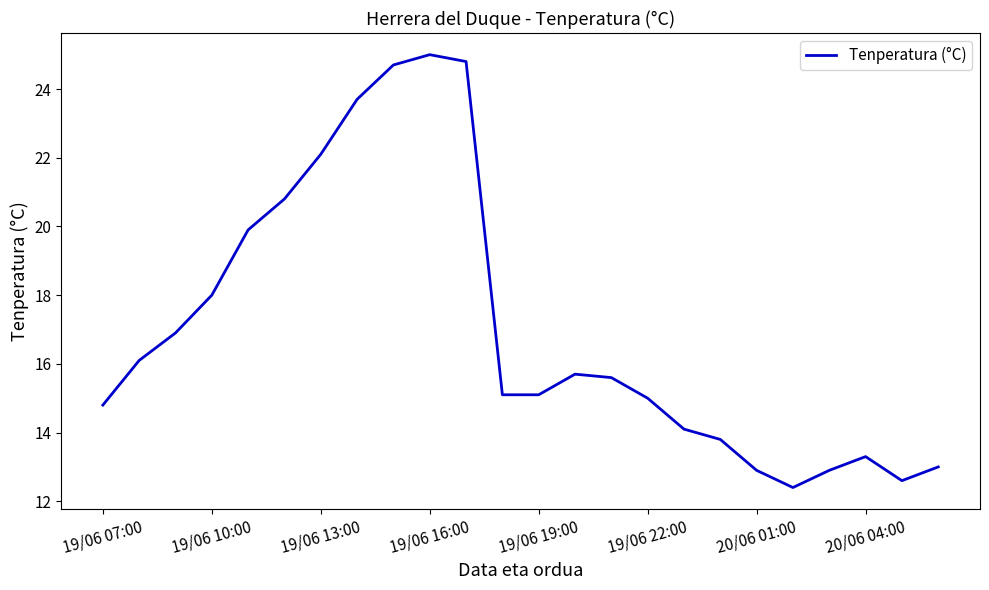

What is the greatest value displayed?

25.0